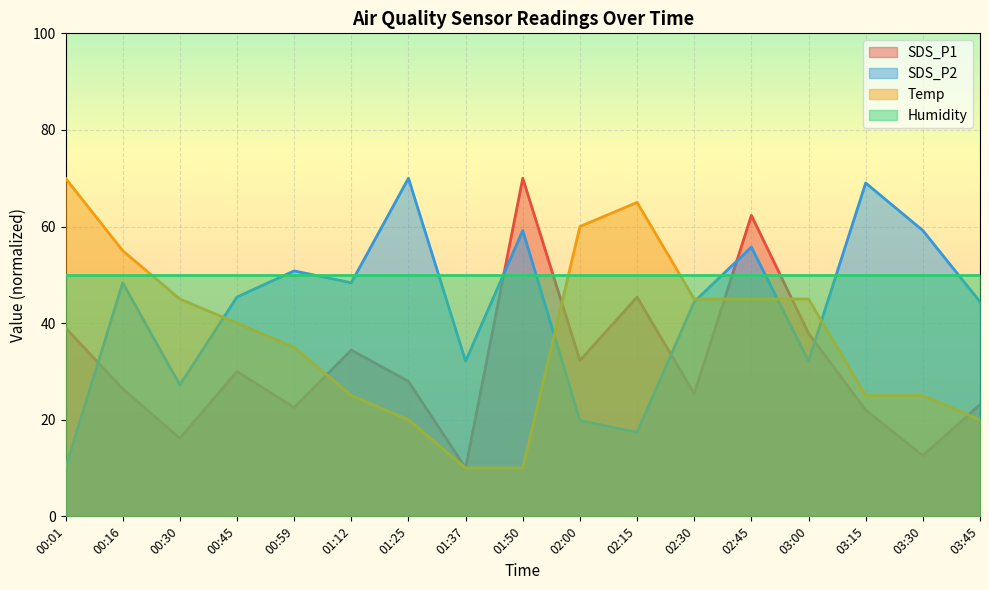

What is the spread (max minus min) of values at 01:50?

60.0